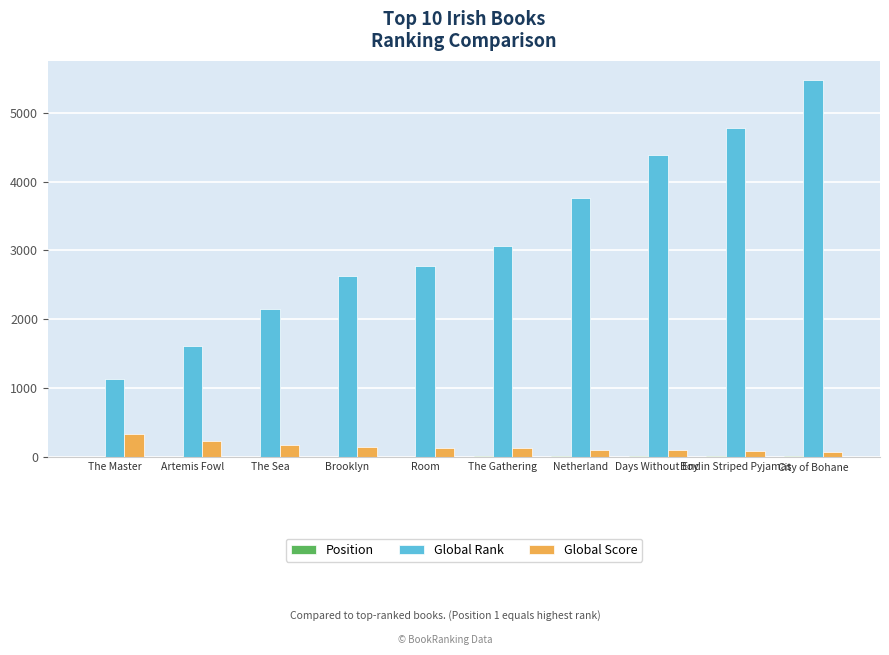

Is it true that Global Rank equals 5068 at Netherland?

False